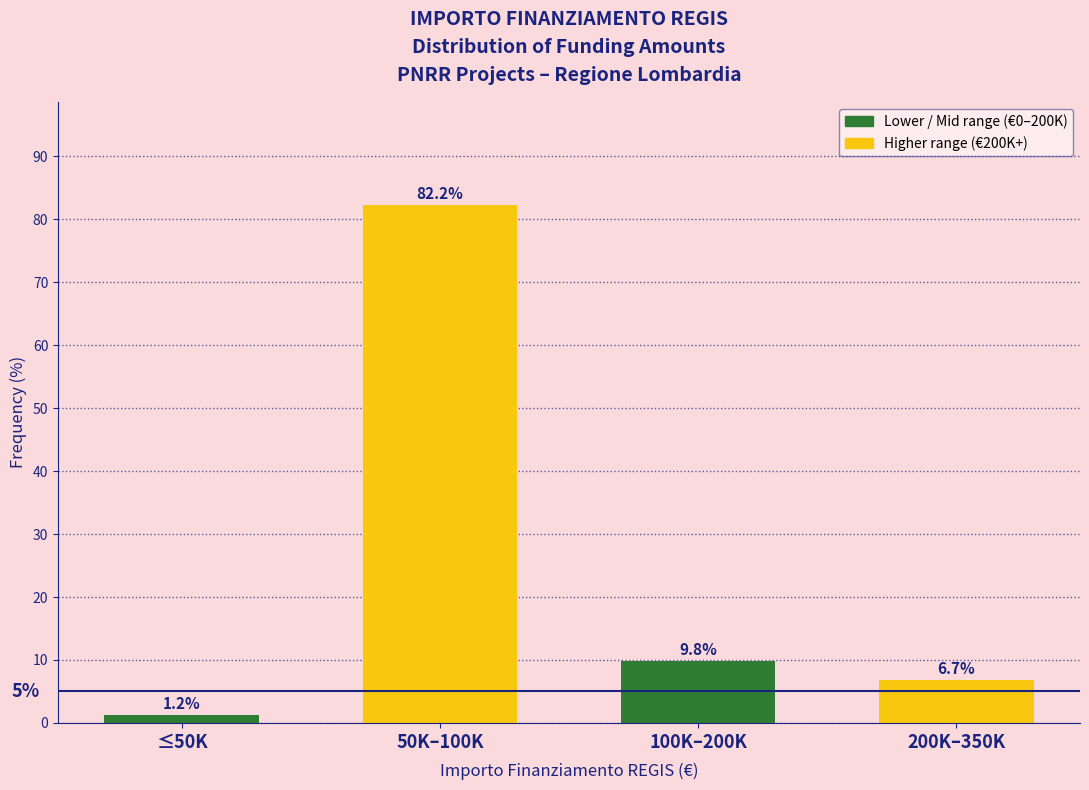

Reading left to right, extract all data points from this chart.

1.2	82.2	9.8	6.7